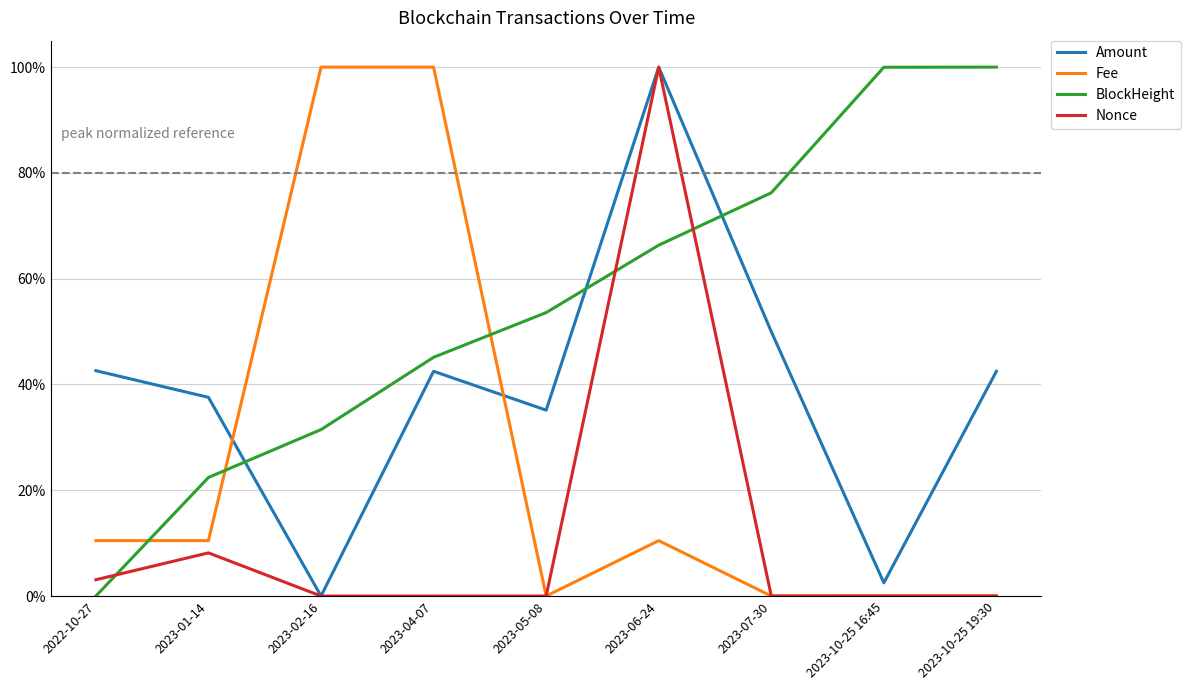

At how many categories does at least one series exceed 0?

9